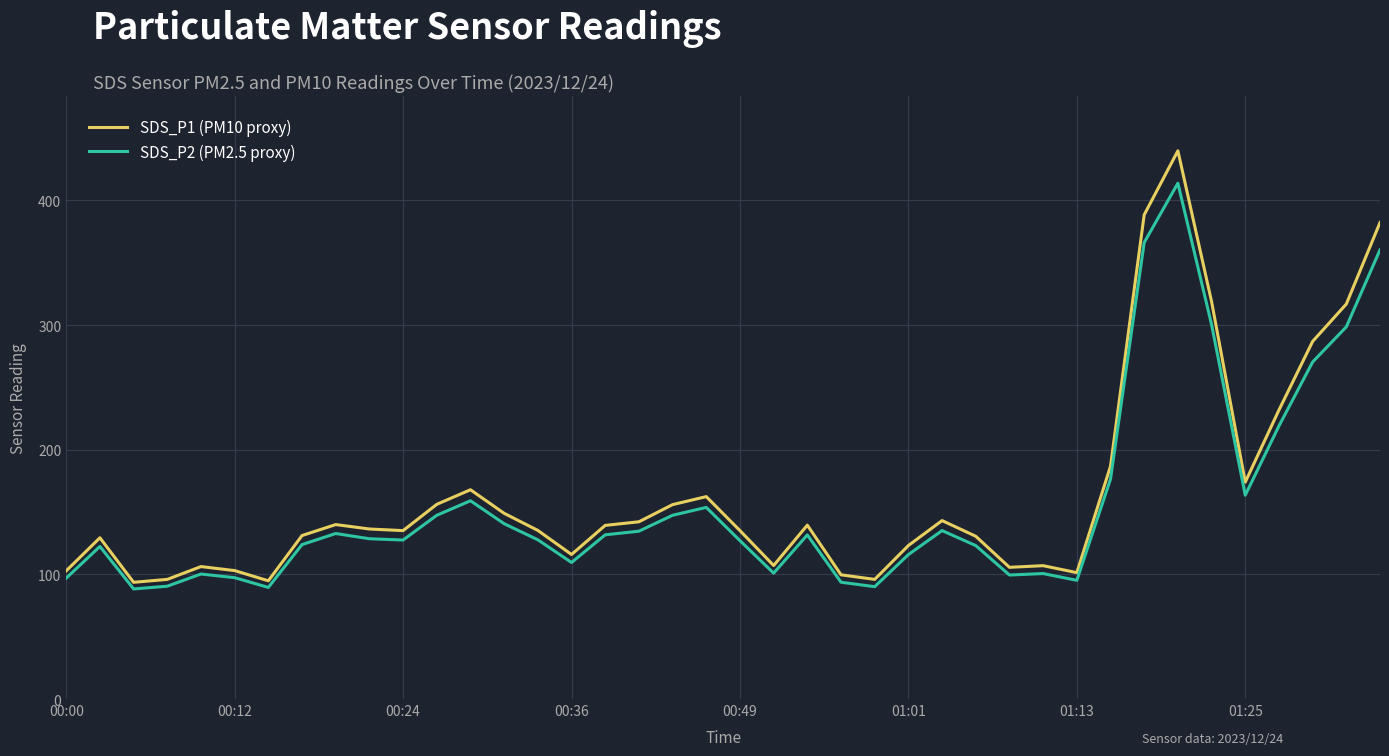

Which series has the largest range (max minus min)?

SDS_P1 (PM10 proxy)